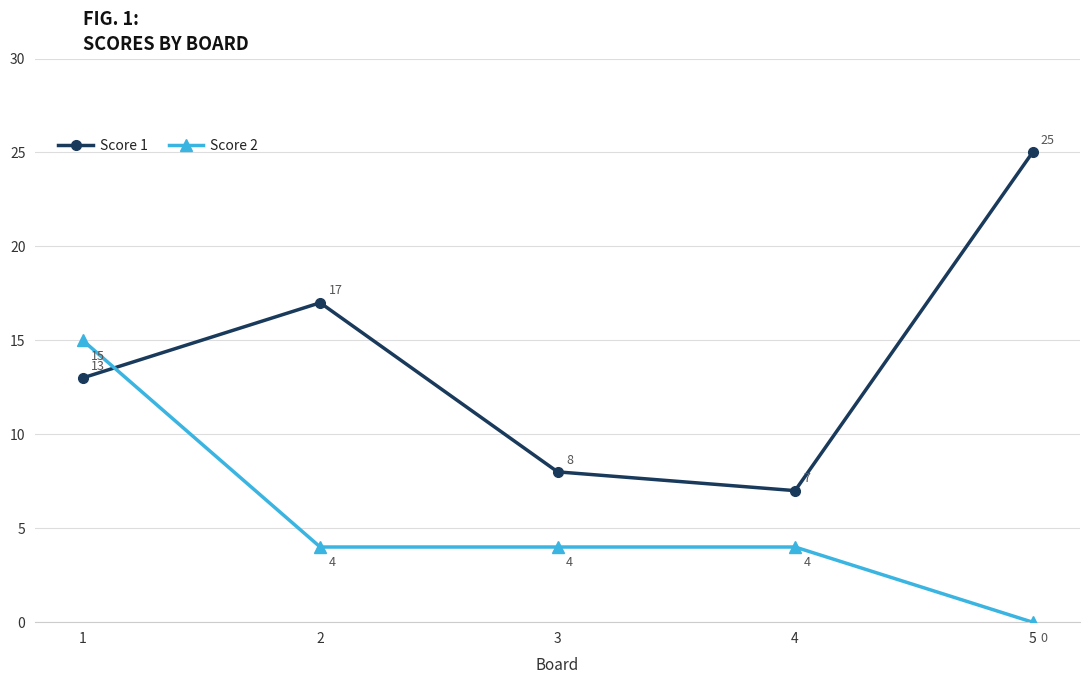

What is the value of the Score 1 point at the 1st from the left?

13